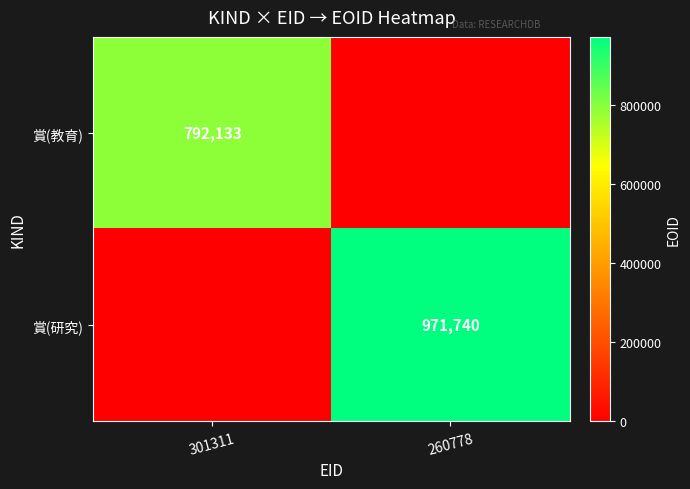

True or false: 賞(教育) has a value of 1090911 at 301311.

False